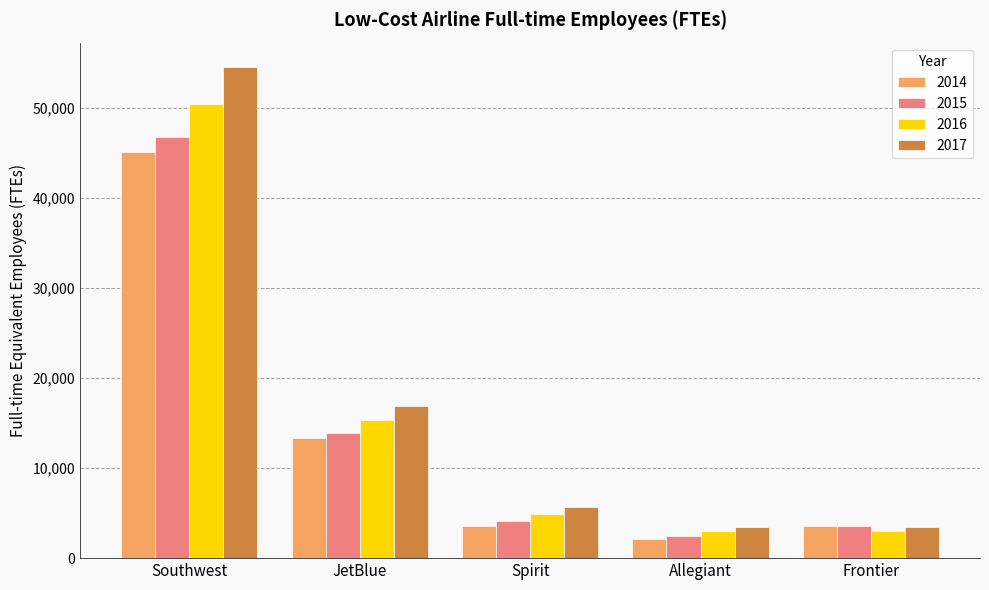

What is the sum of the 2015 values at Southwest and Spirit?

50863